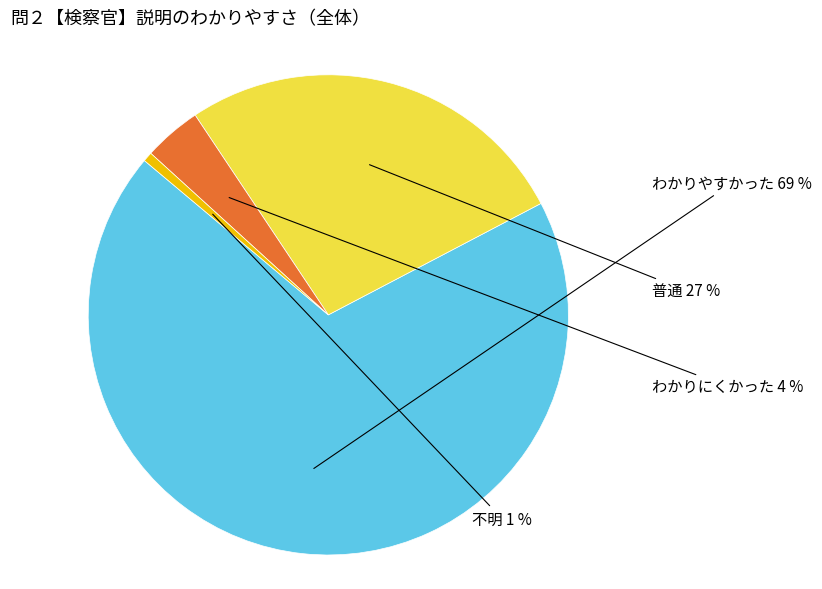

Is there any slice that represents more than half of the pie?

Yes